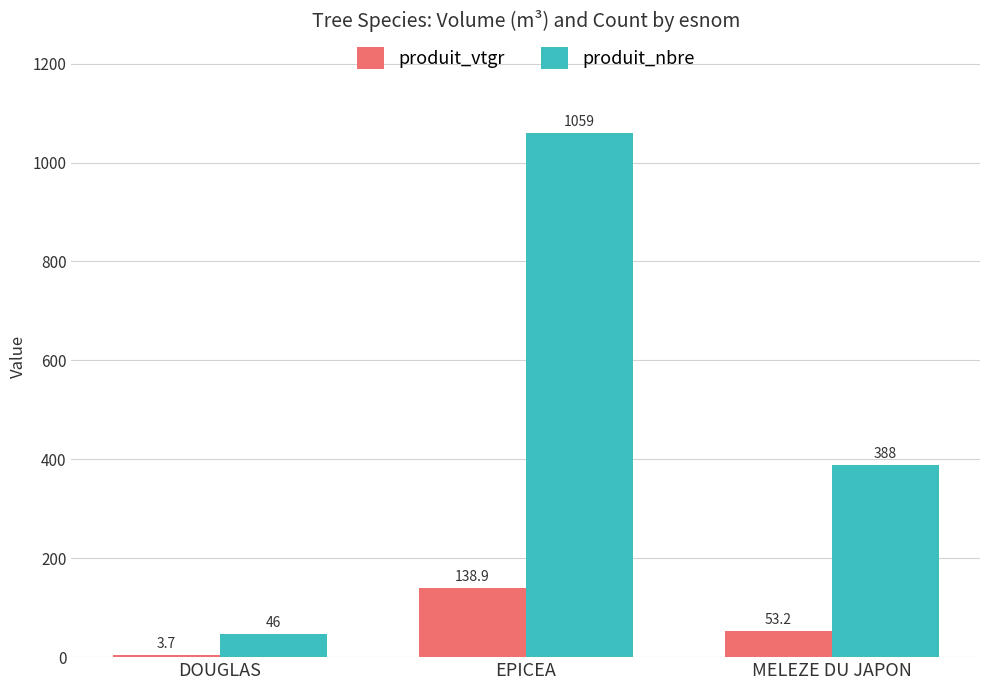

At how many categories does at least one series exceed 491?

1